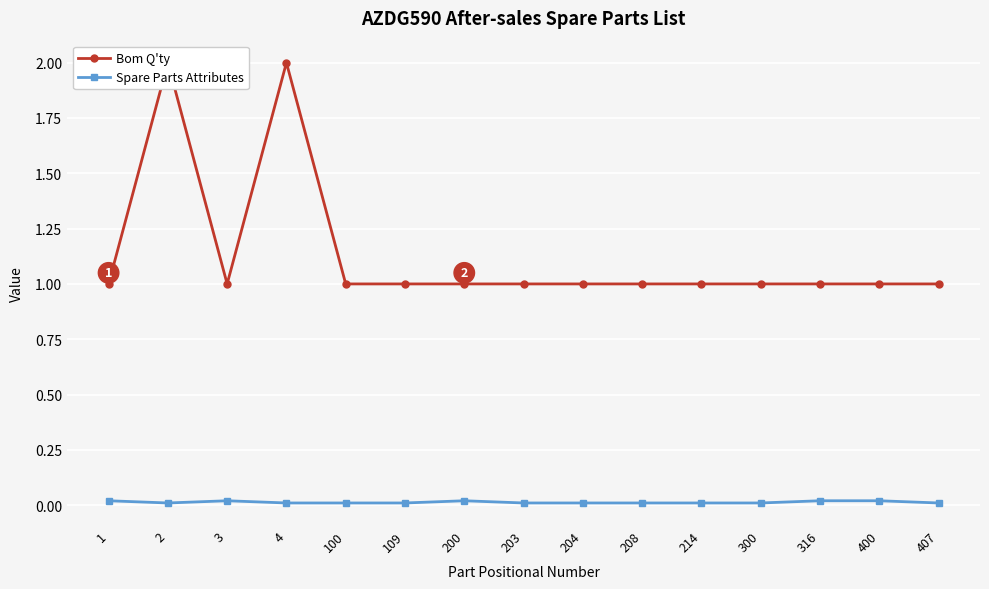

True or false: Spare Parts Attributes and Bom Q'ty intersect in this chart.

False